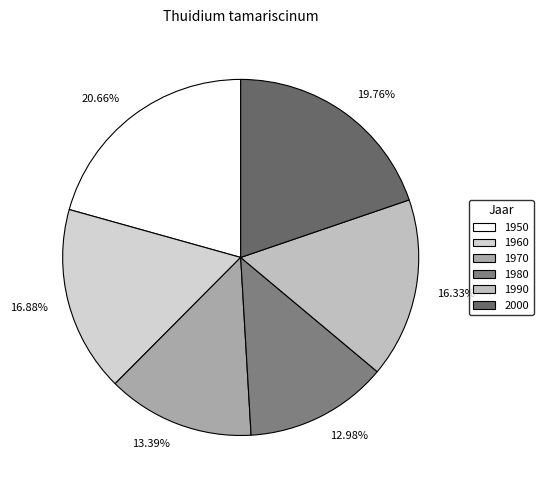

How many slices are in this pie chart?

6